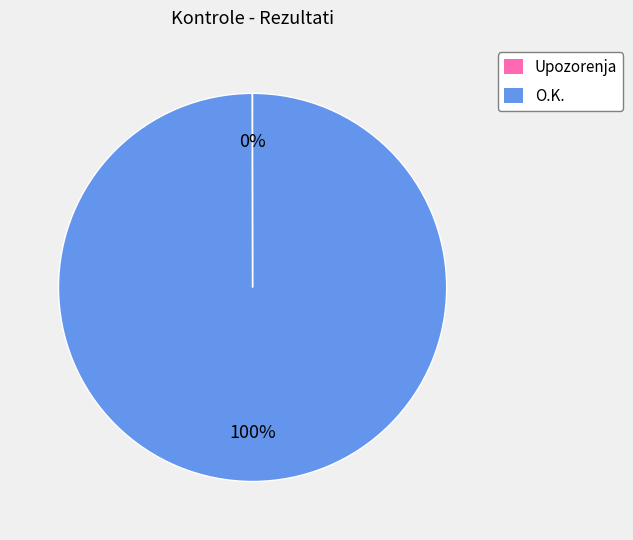

Which slice represents more than half of the pie?

O.K.